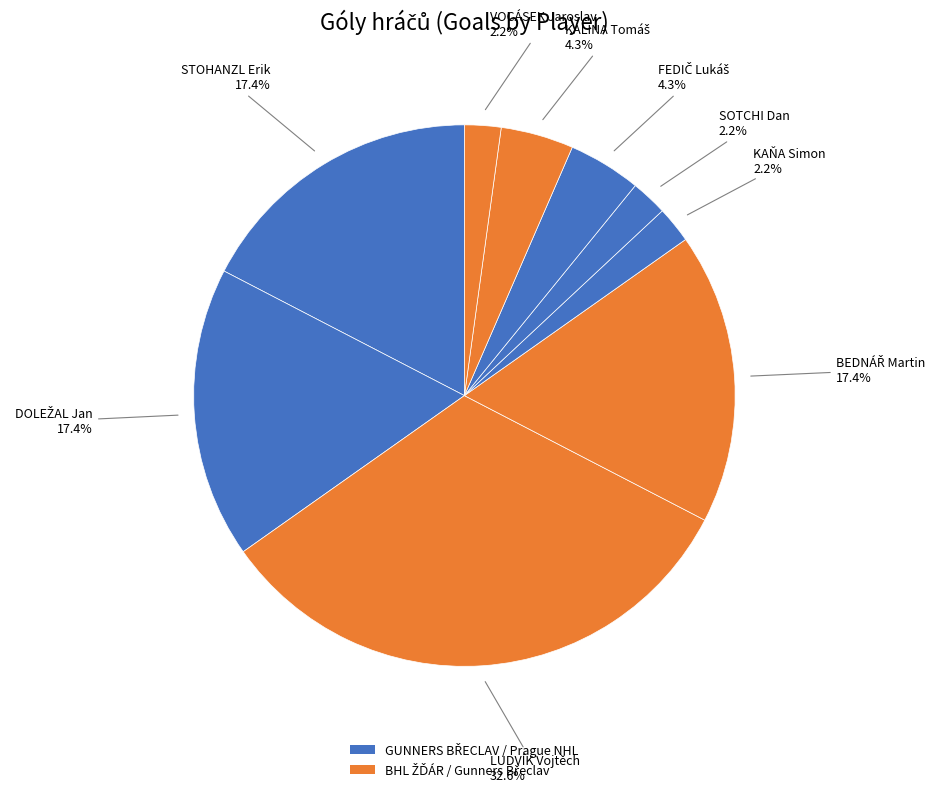

Is there a majority slice in this chart?

No